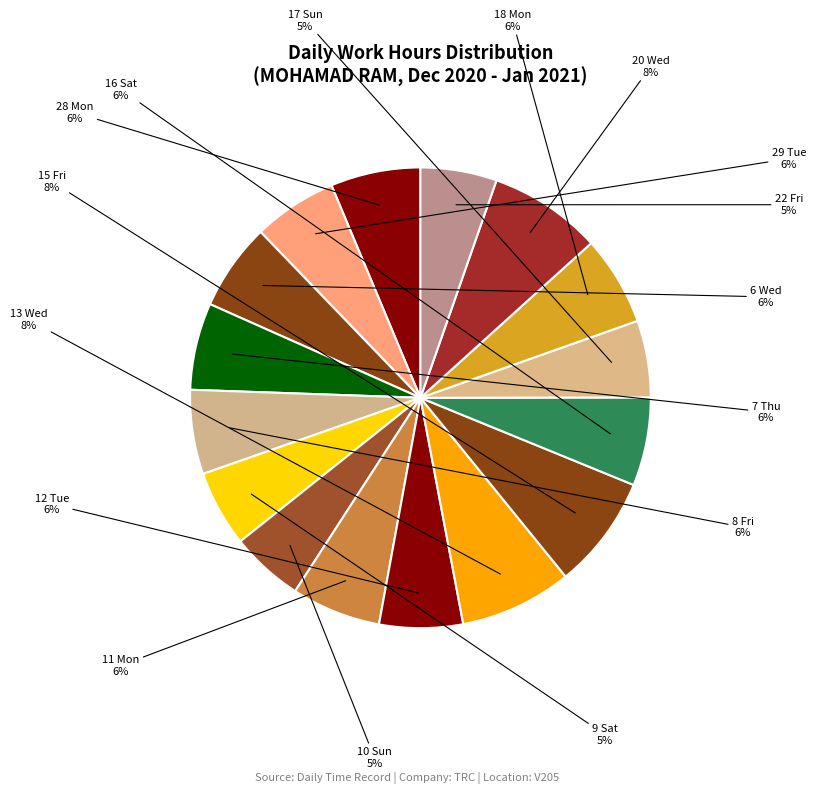

Does any single category account for the majority?

No